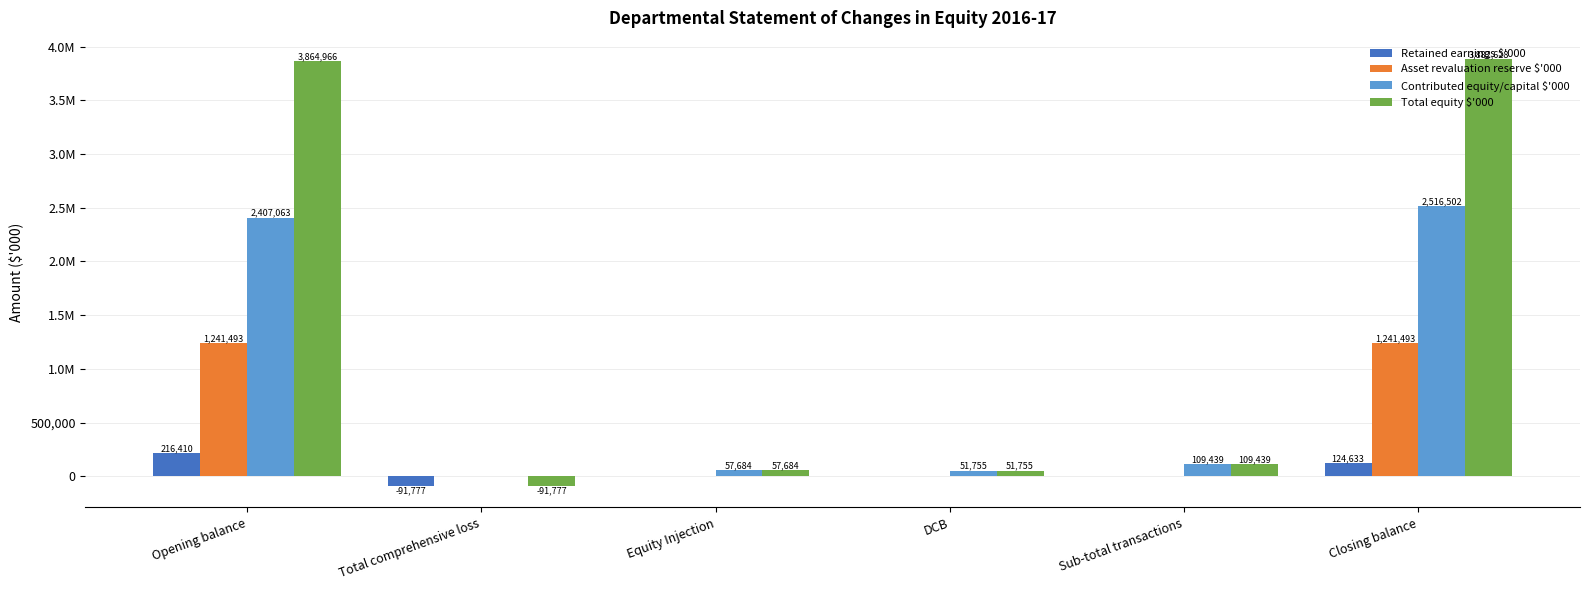

Reading left to right, extract all data points from this chart.

Retained earnings $'000: Opening balance=216410	Total comprehensive loss=-91777	Equity Injection=0	DCB=0	Sub-total transactions=0	Closing balance=124633
Asset revaluation reserve $'000: Opening balance=1241493	Total comprehensive loss=0	Equity Injection=0	DCB=0	Sub-total transactions=0	Closing balance=1241493
Contributed equity/capital $'000: Opening balance=2407063	Total comprehensive loss=0	Equity Injection=57684	DCB=51755	Sub-total transactions=109439	Closing balance=2516502
Total equity $'000: Opening balance=3864966	Total comprehensive loss=-91777	Equity Injection=57684	DCB=51755	Sub-total transactions=109439	Closing balance=3882628